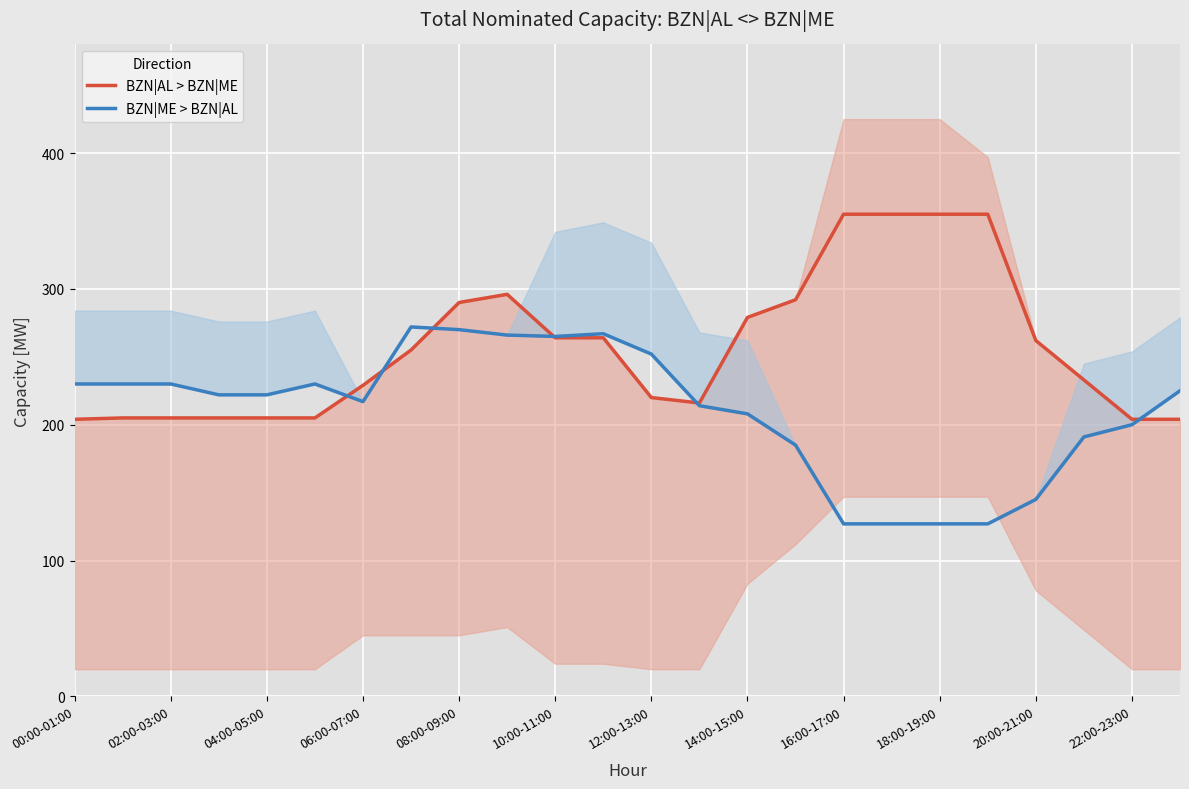

How many times do BZN|ME > BZN|AL and BZN|AL > BZN|ME cross each other?

6